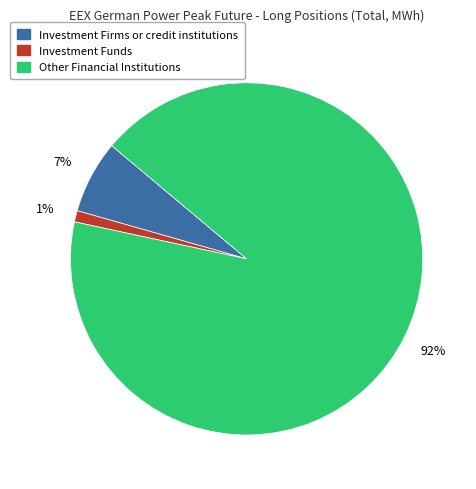

Do Investment Funds and Investment Firms or credit institutions together represent more than half of the pie?

No